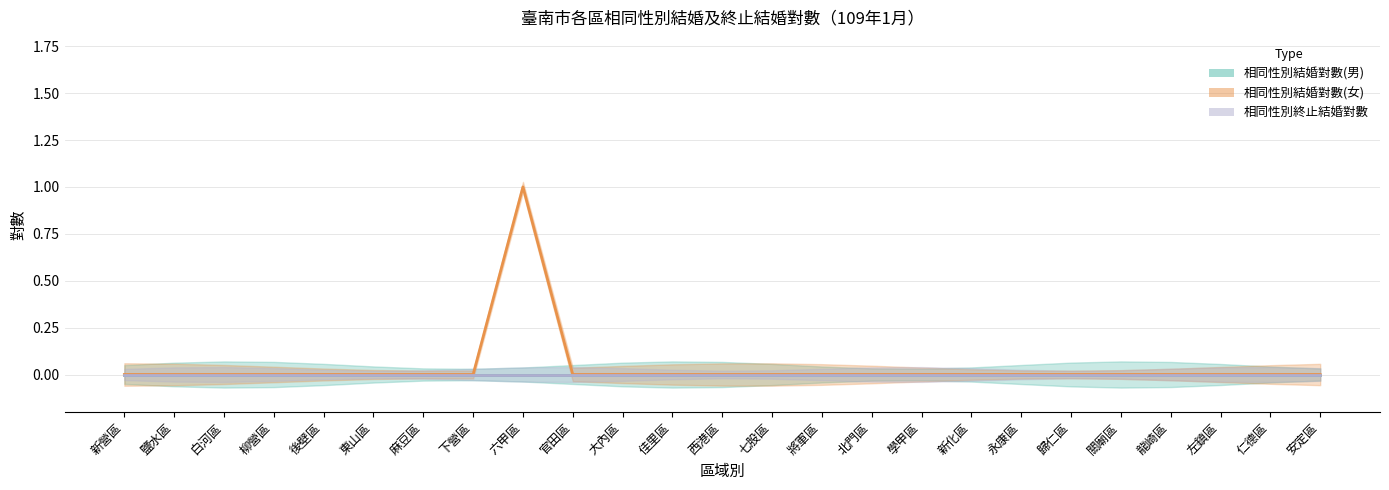

How many lines are shown in the chart?

3